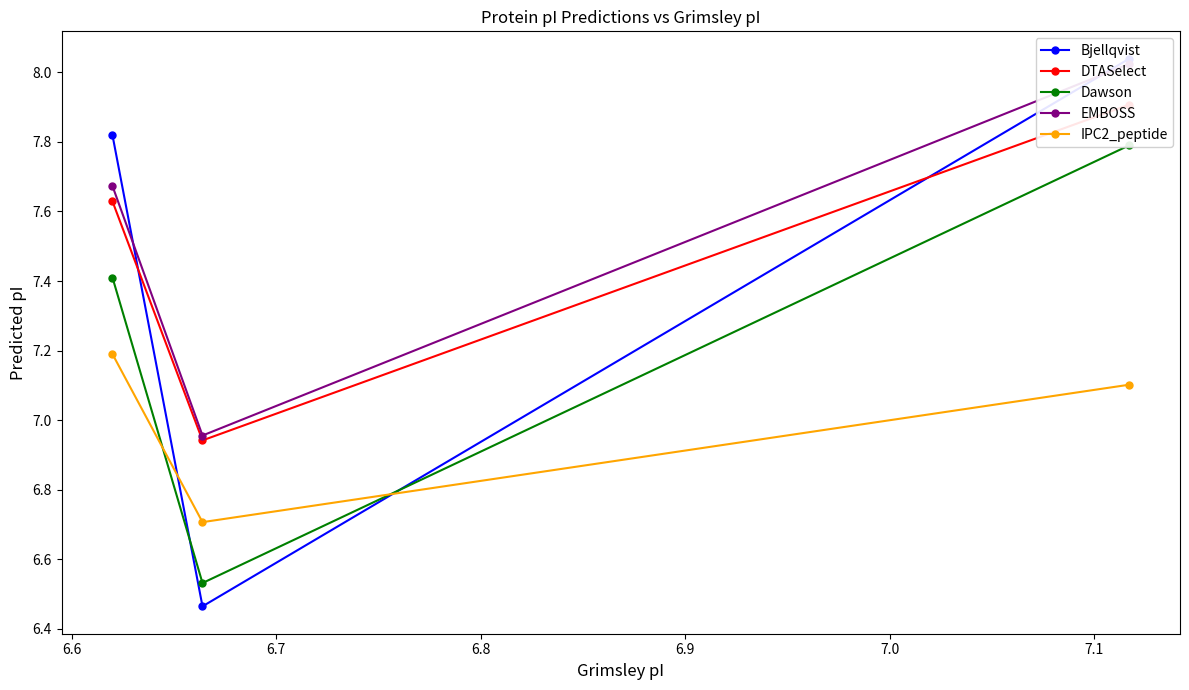

How many data points does each series have?

3